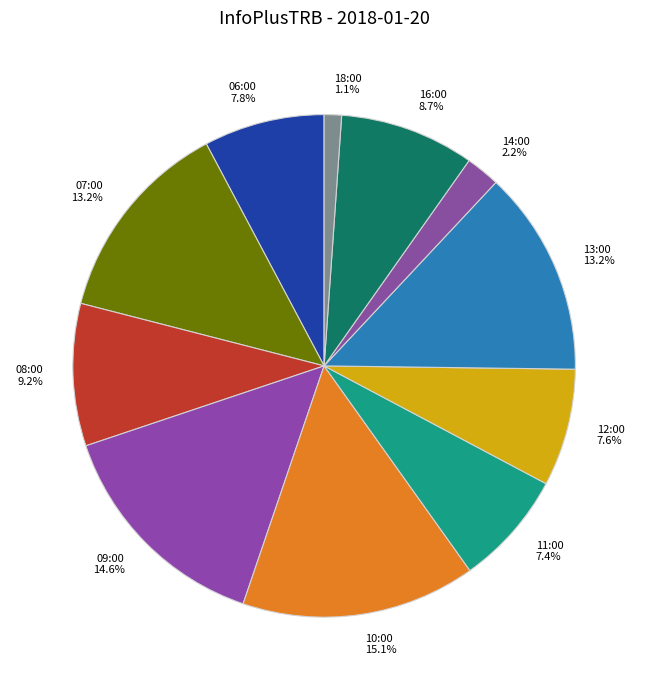

Count the number of slices in the pie.

11